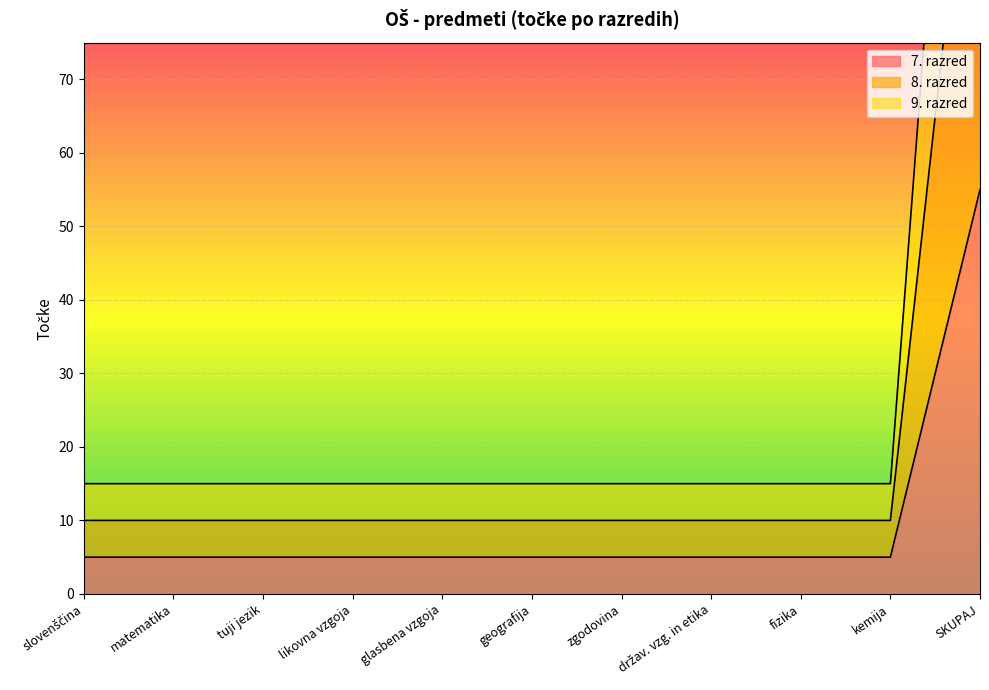

What is the highest value of the 8. razred series?

175